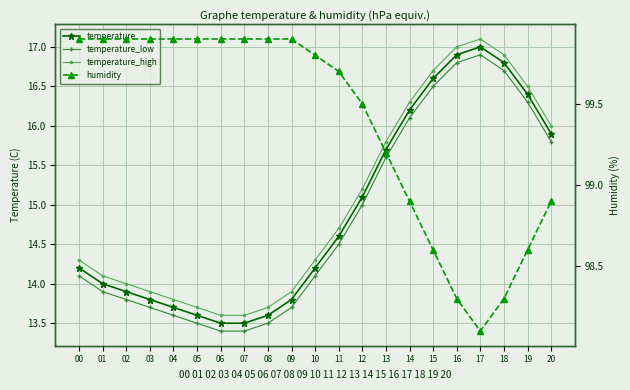

At 06, list the series in order from largest to smallest.

humidity, temperature_high, temperature, temperature_low